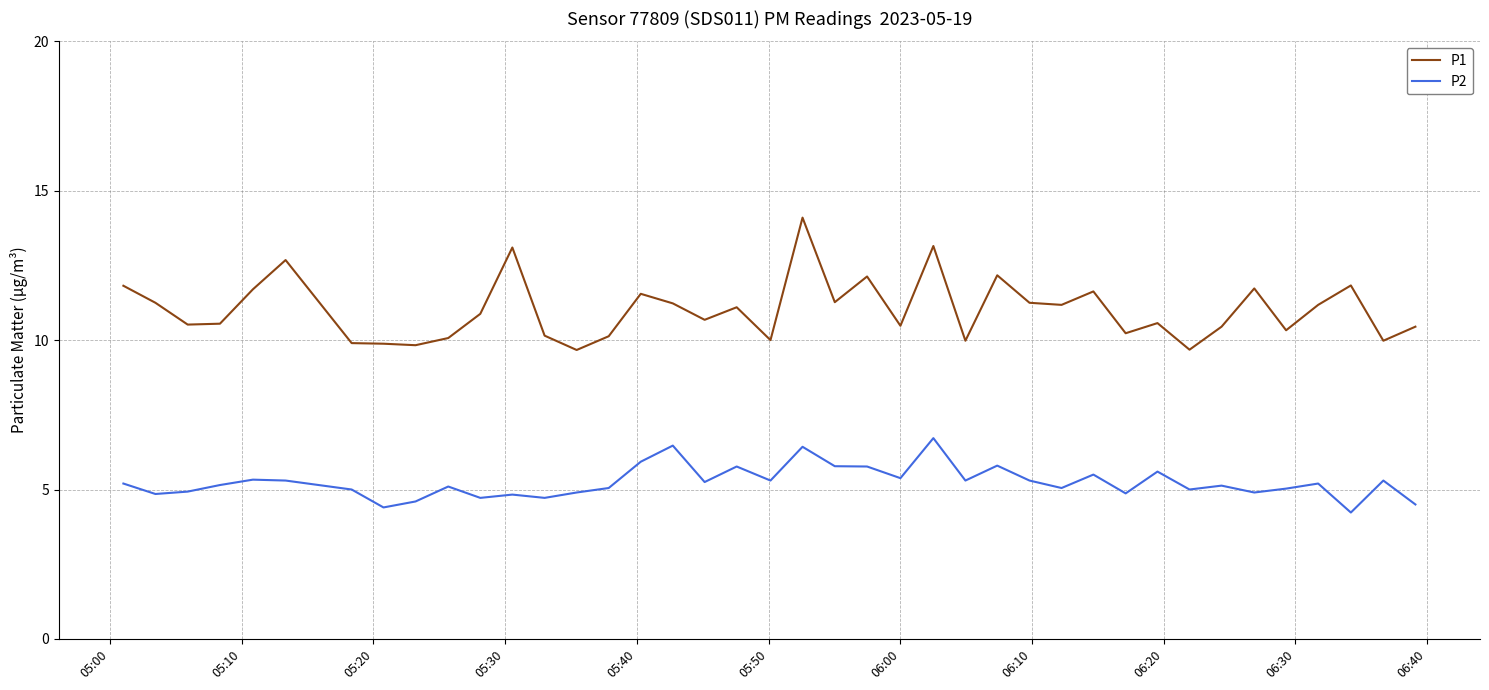

True or false: P1 and P2 cross at least once.

False